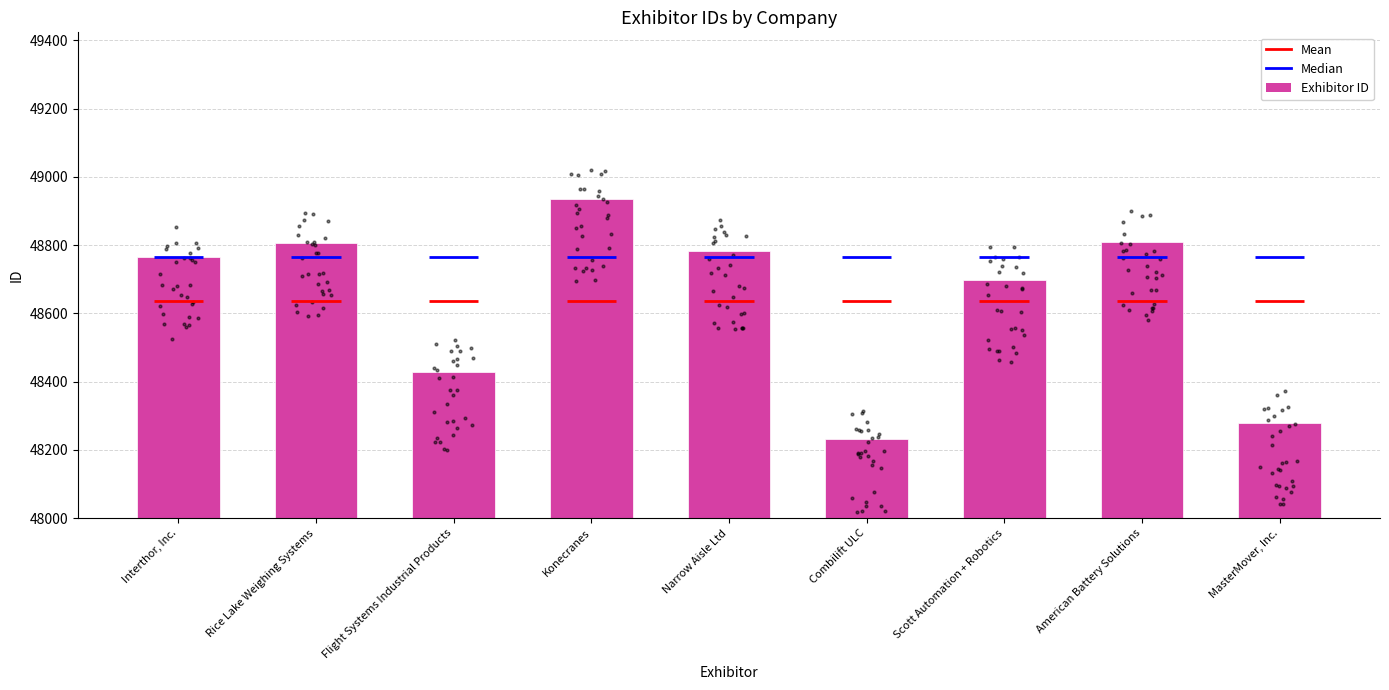

What is the change in value from Interthor, Inc. to Rice Lake Weighing Systems?

+41